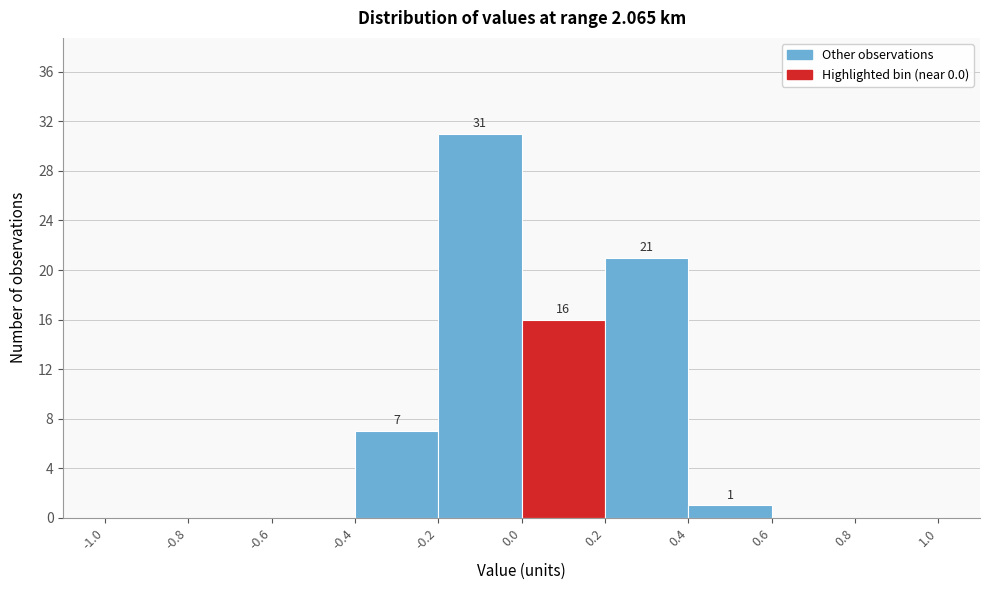

Which range on the x-axis has the tallest bar?

-0.2 to 0.0